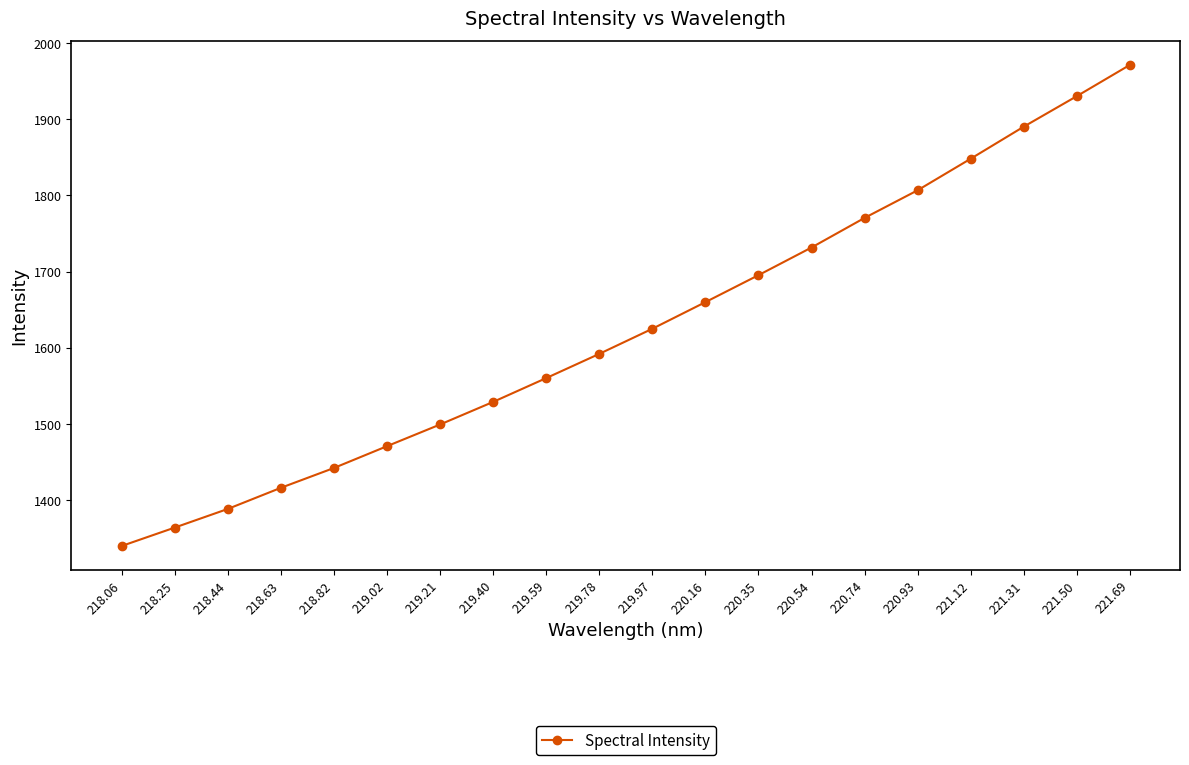

Which label corresponds to the smallest value in the chart?

218.06